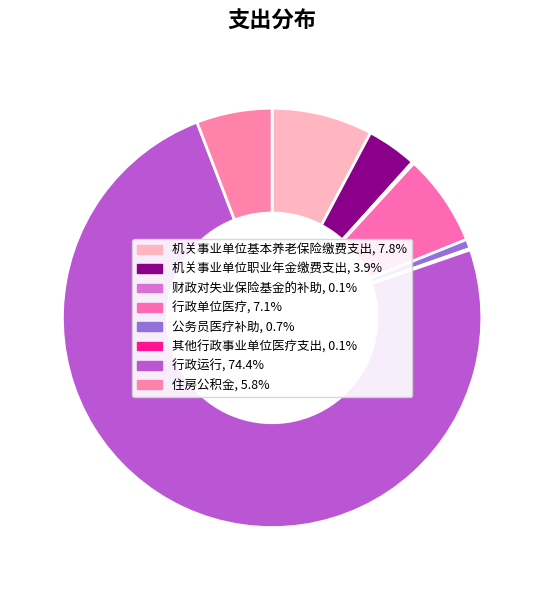

What is the largest slice in the pie chart?

行政运行